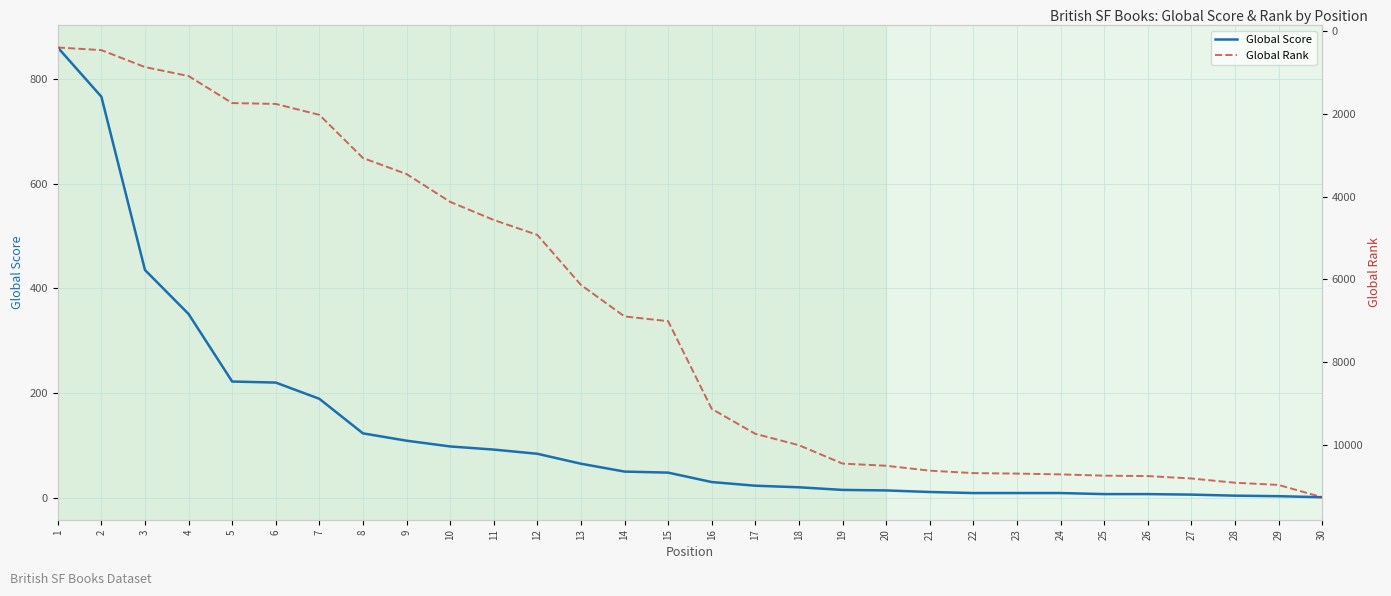

At how many categories does at least one series exceed 10395?

12